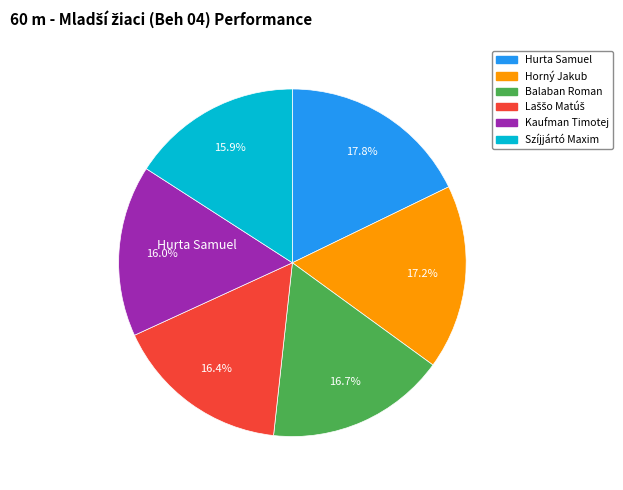

What is the ratio of the value at Szíjjártó Maxim to the value at Kaufman Timotej?

1.0